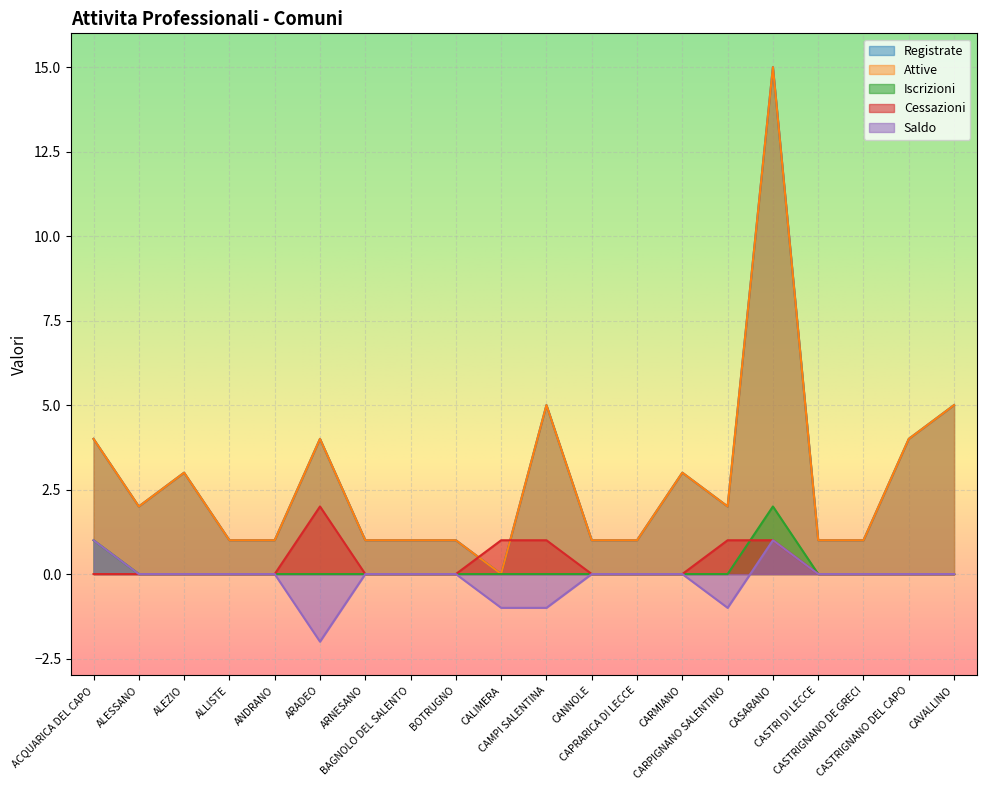

How many lines are shown in the chart?

5